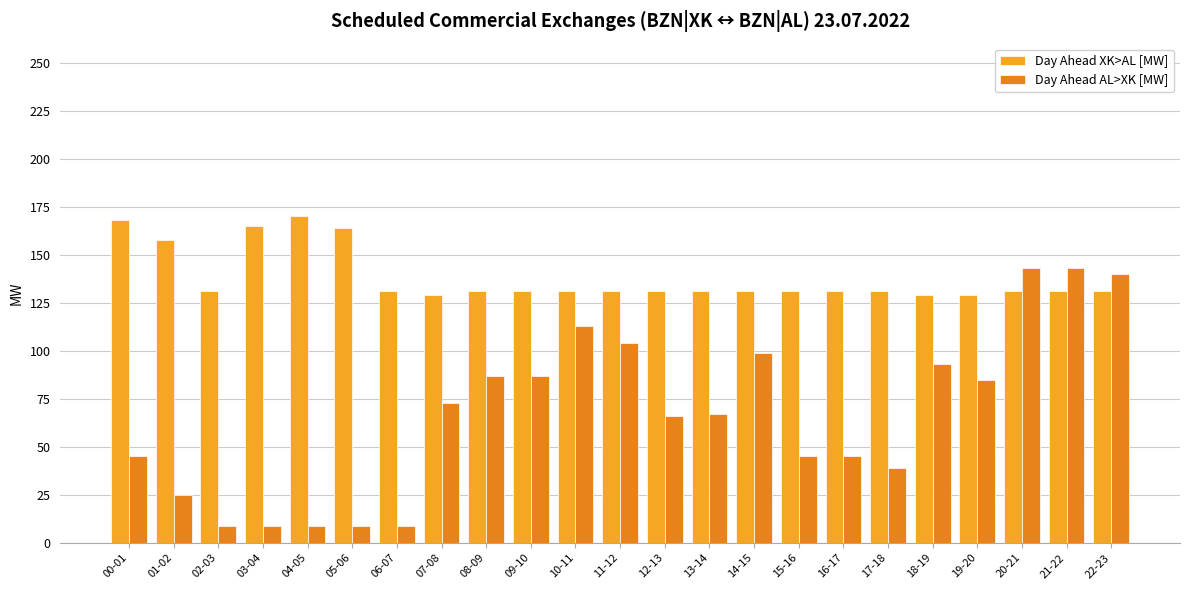

How many data points in Day Ahead AL>XK [MW] are less than 67?

11